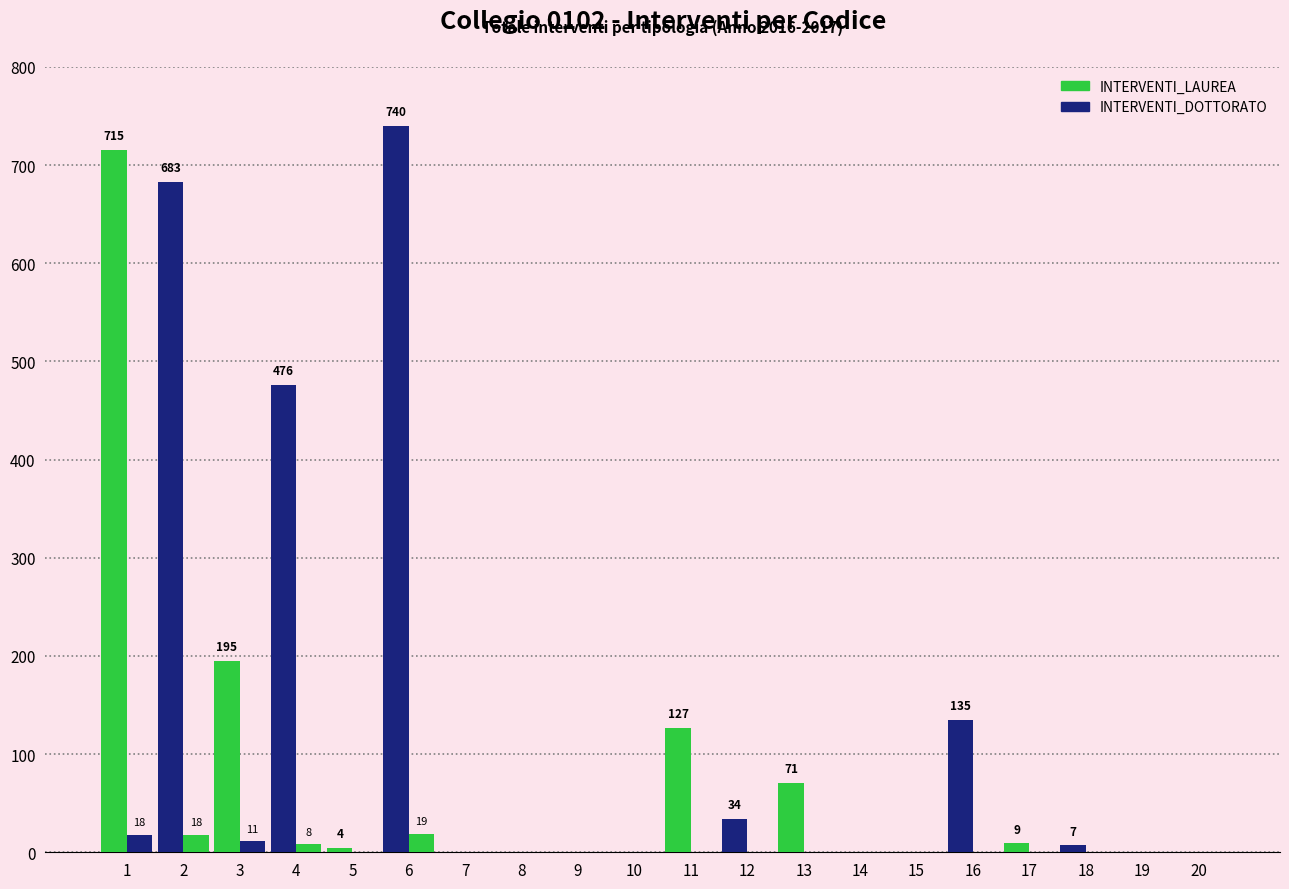

How many data points does each series have?

20